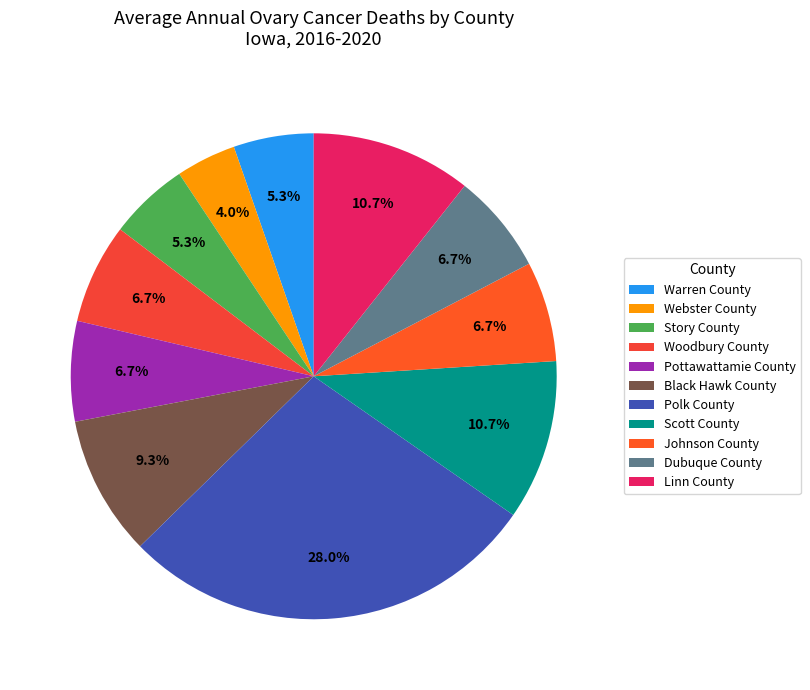

To the nearest percent, what is the average slice percentage?

9%